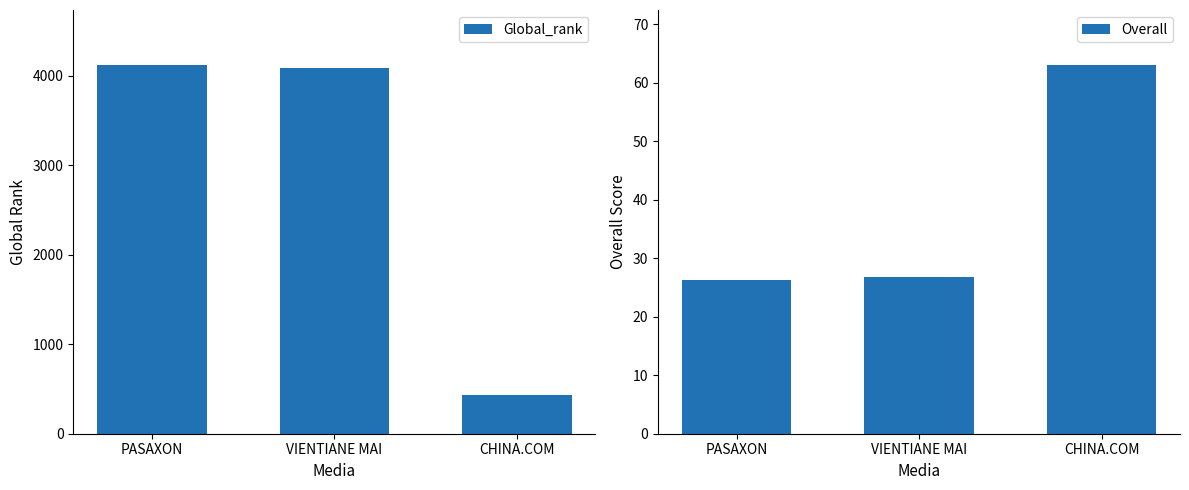

Reading left to right, list all the values displayed in this chart.

Global_rank: PASAXON=4119.0	VIENTIANE MAI=4083.0	CHINA.COM=436.0
Overall: PASAXON=26.2	VIENTIANE MAI=26.8	CHINA.COM=63.0